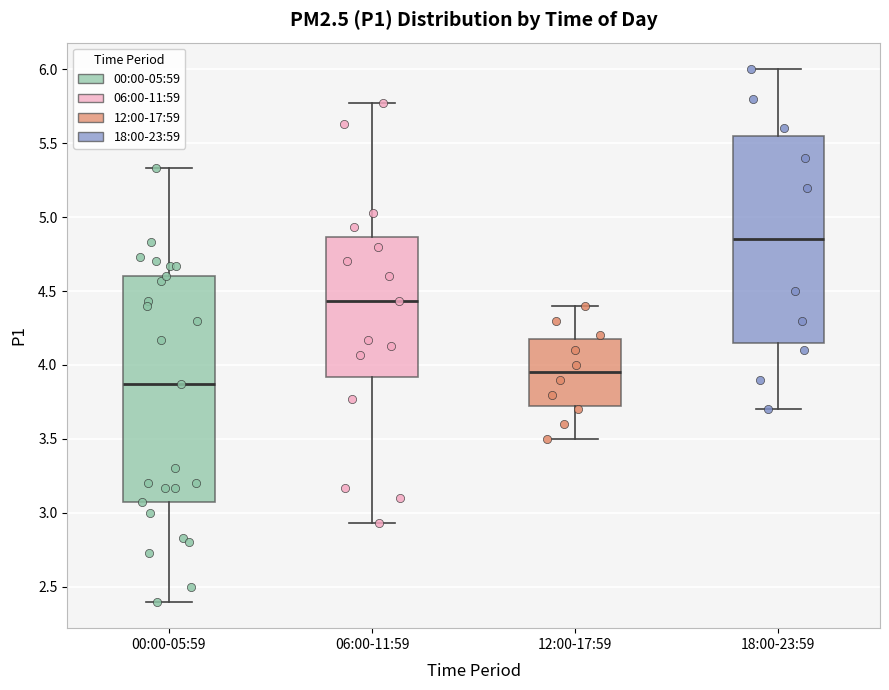

Comparing the boxes themselves (not the whiskers), which one is the tallest?

00:00-05:59